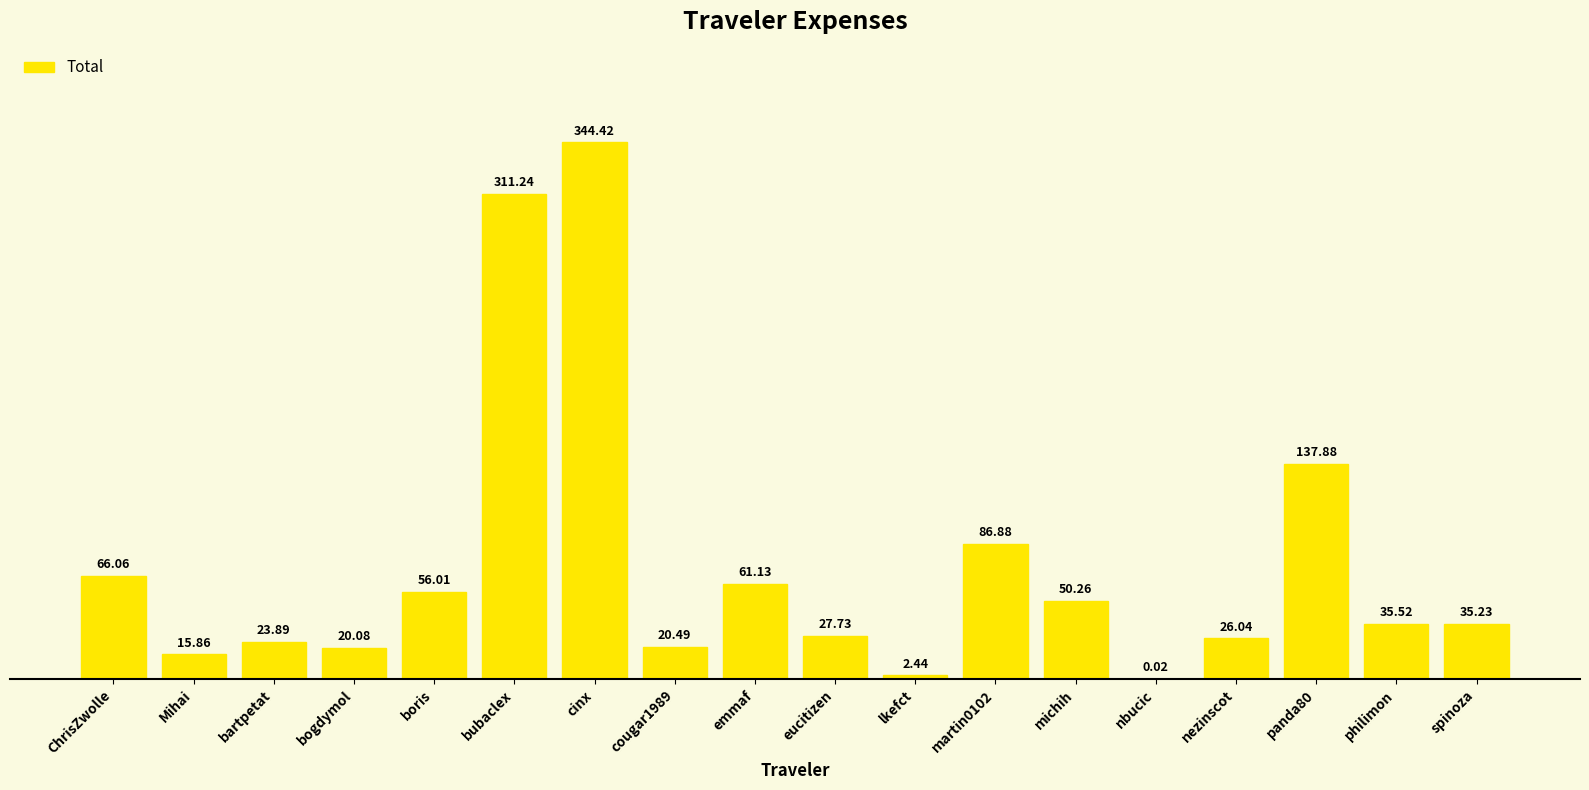

Which label corresponds to the largest value in the chart?

cinx